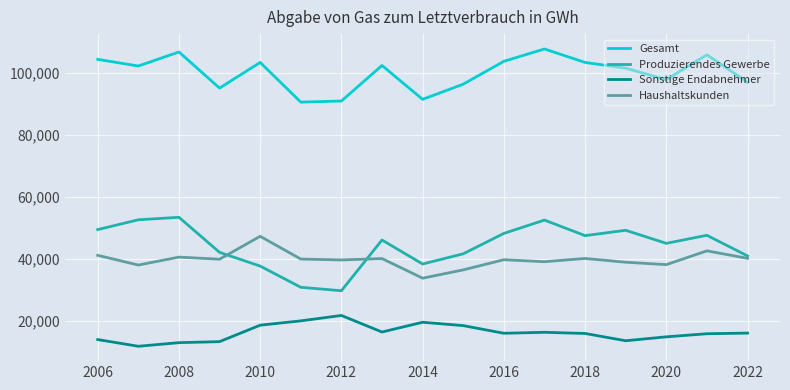

True or false: Gesamt and Produzierendes Gewerbe cross at least once.

False